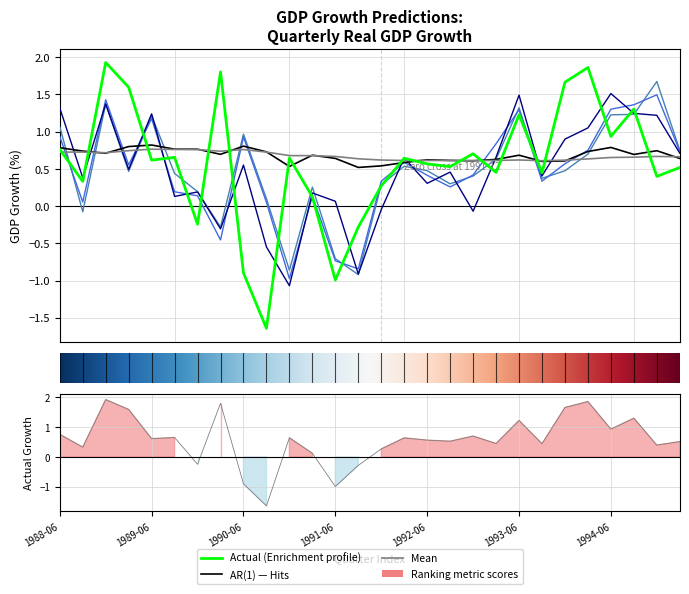

Count the AR(1) values in the range 0 to 1.

28